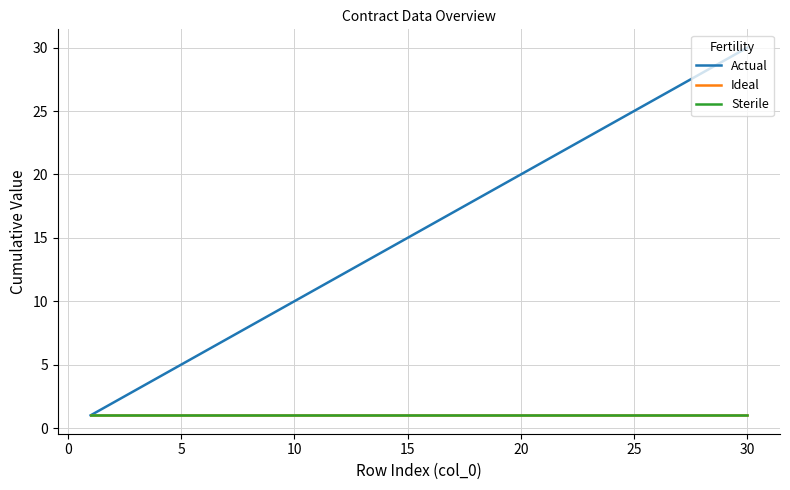

Does the chart have visible grid lines?

Yes